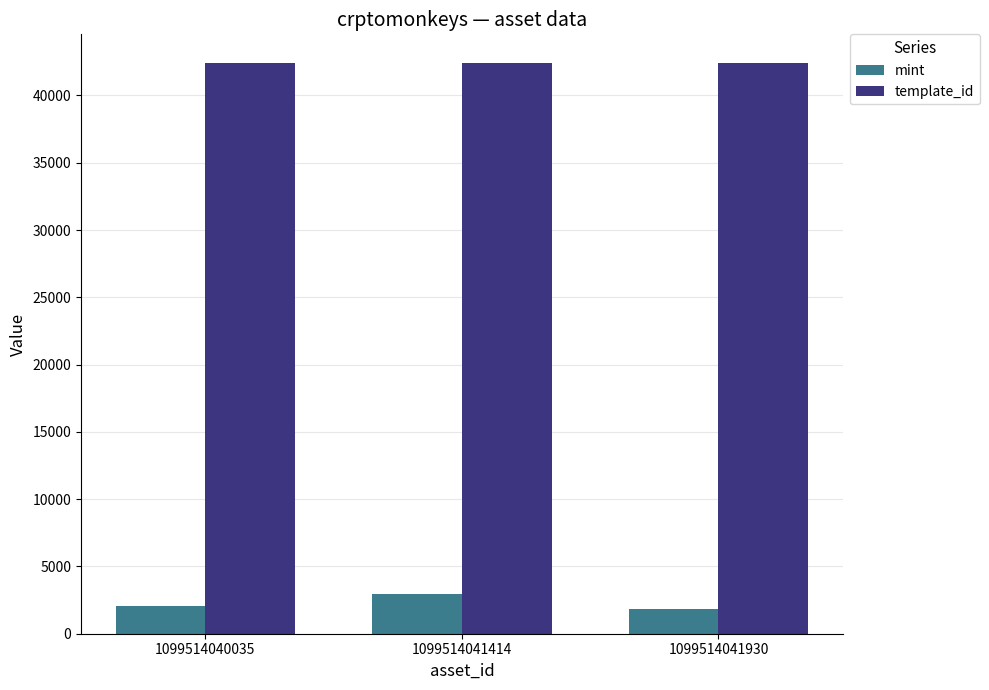

Which series has the largest total across all categories?

template_id